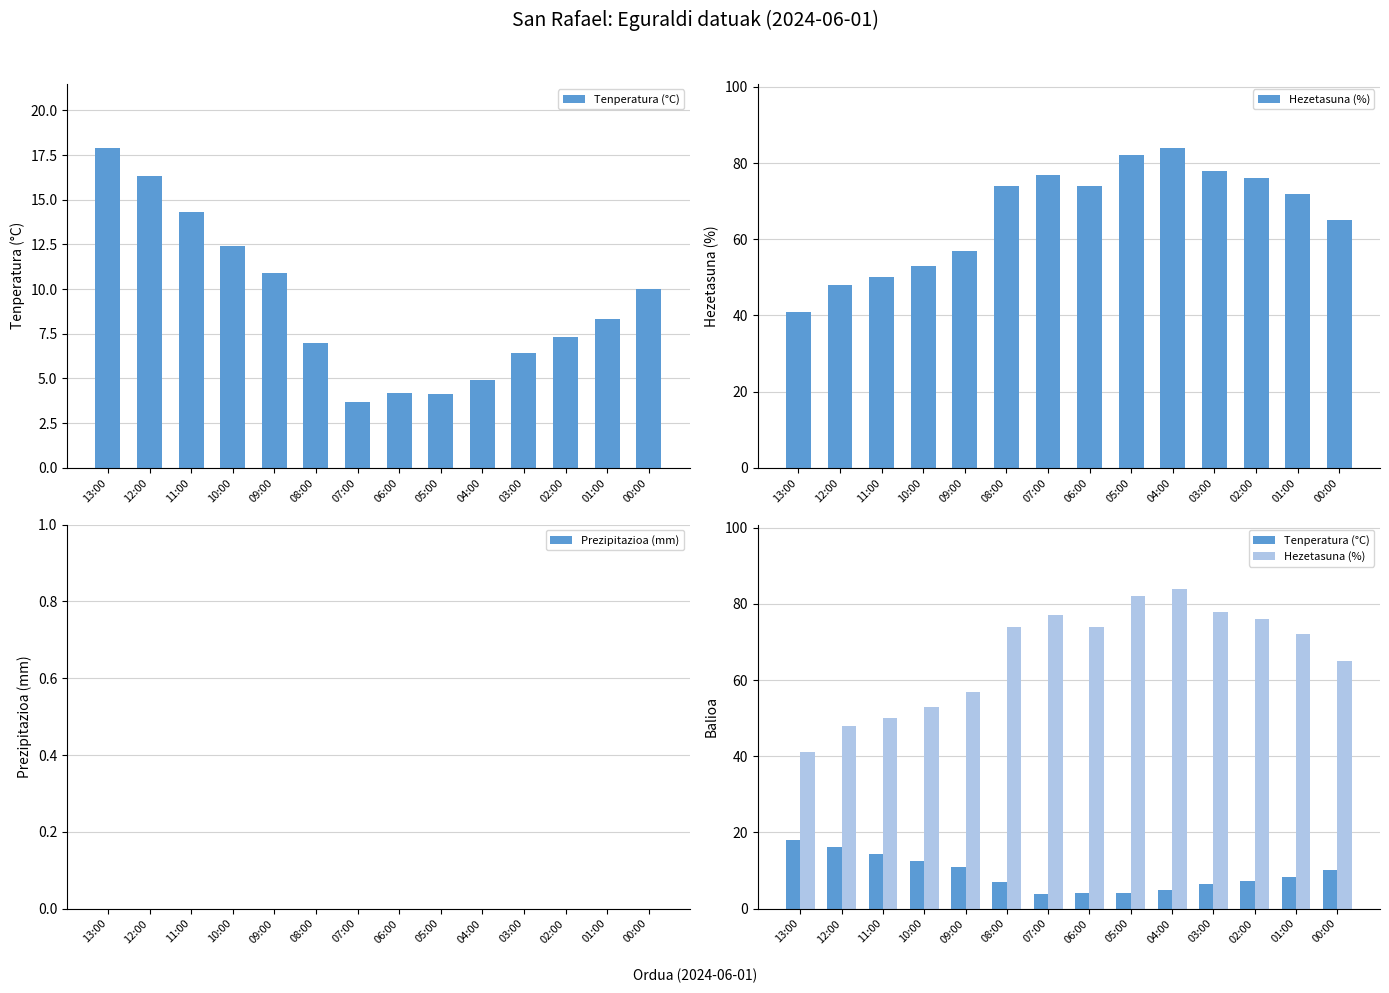

Count the number of categories in the chart.

14